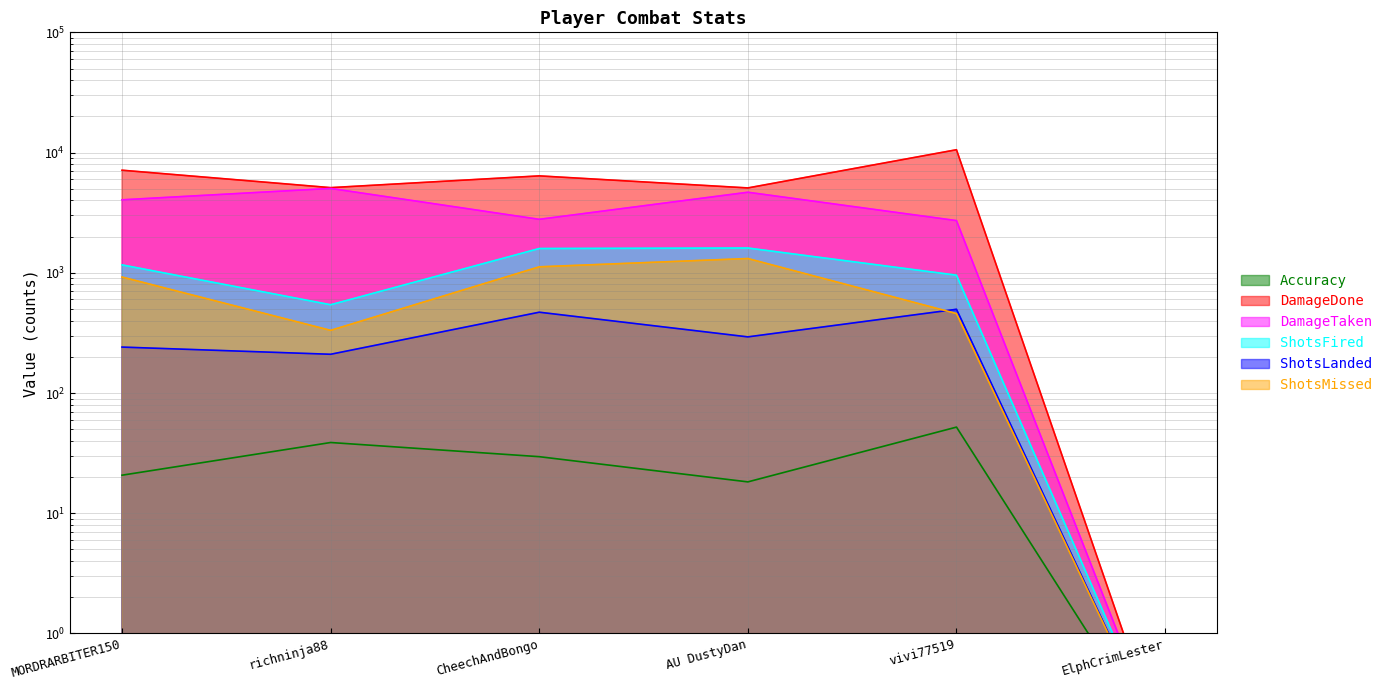

Reading left to right, extract all data points from this chart.

Accuracy: MORDRARBITER150=20.7	richninja88=38.8	CheechAndBongo=29.5	AU DustyDan=18.2	vivi77519=52.0	ElphCrimLester=0.1
DamageDone: MORDRARBITER150=7132.0	richninja88=5107.0	CheechAndBongo=6398.0	AU DustyDan=5079.0	vivi77519=10556.0	ElphCrimLester=0.1
DamageTaken: MORDRARBITER150=4045.0	richninja88=5031.0	CheechAndBongo=2784.0	AU DustyDan=4676.0	vivi77519=2717.0	ElphCrimLester=0.1
ShotsFired: MORDRARBITER150=1163.0	richninja88=542.0	CheechAndBongo=1591.0	AU DustyDan=1607.0	vivi77519=955.0	ElphCrimLester=0.1
ShotsLanded: MORDRARBITER150=241.0	richninja88=210.0	CheechAndBongo=470.0	AU DustyDan=293.0	vivi77519=497.0	ElphCrimLester=0.1
ShotsMissed: MORDRARBITER150=922.0	richninja88=332.0	CheechAndBongo=1121.0	AU DustyDan=1314.0	vivi77519=458.0	ElphCrimLester=0.1